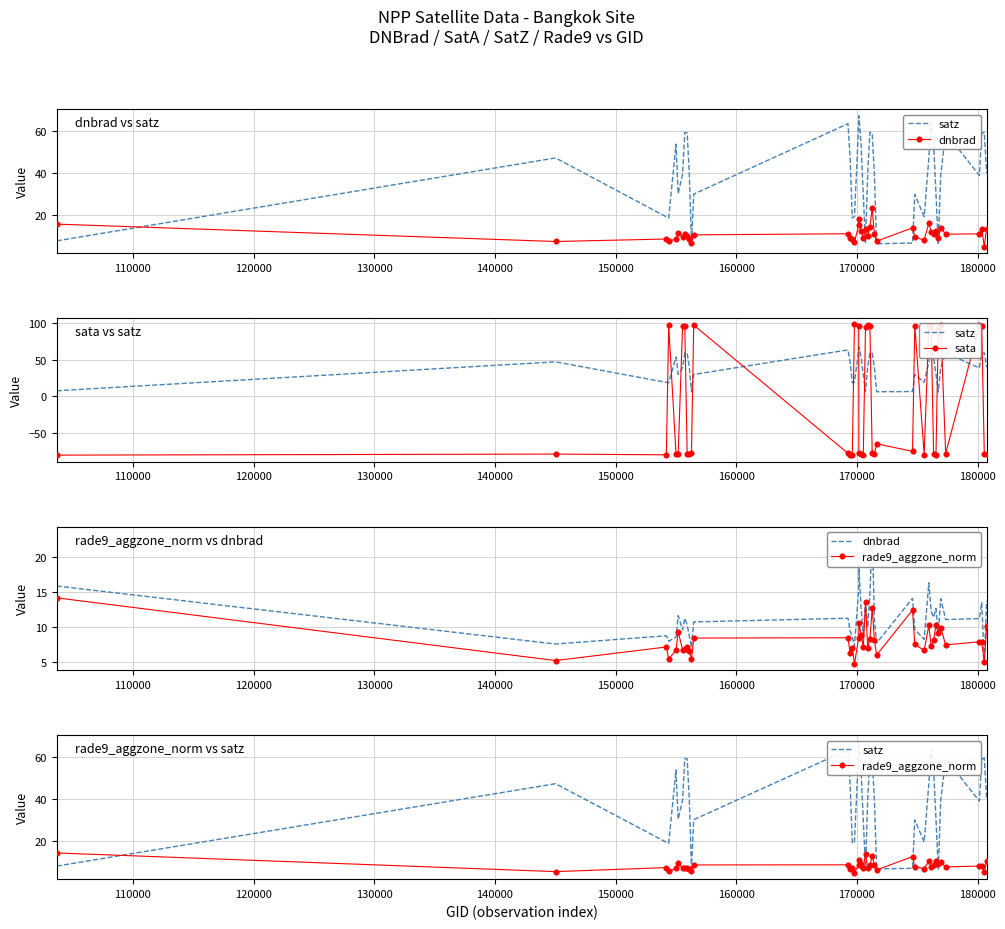

How many lines are shown in the chart?

4